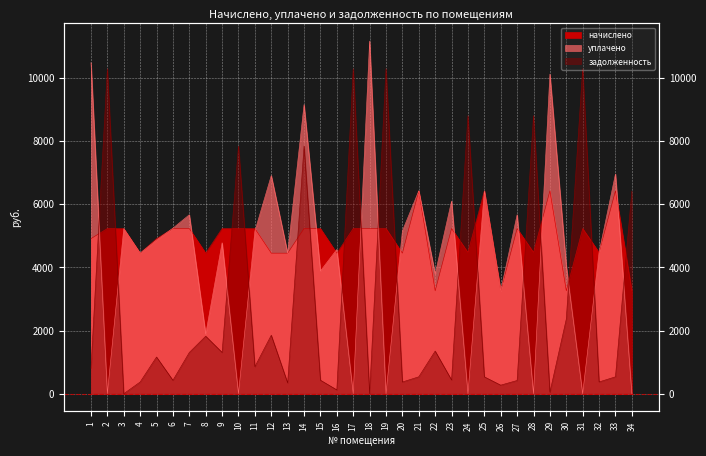

How many data points in начислено are less than 5233?

15